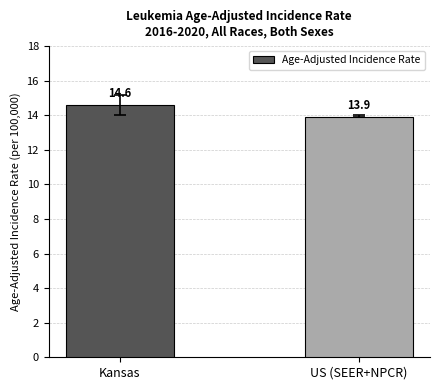

The chart shows a value of 3.1 at US (SEER+NPCR). True or false?

False